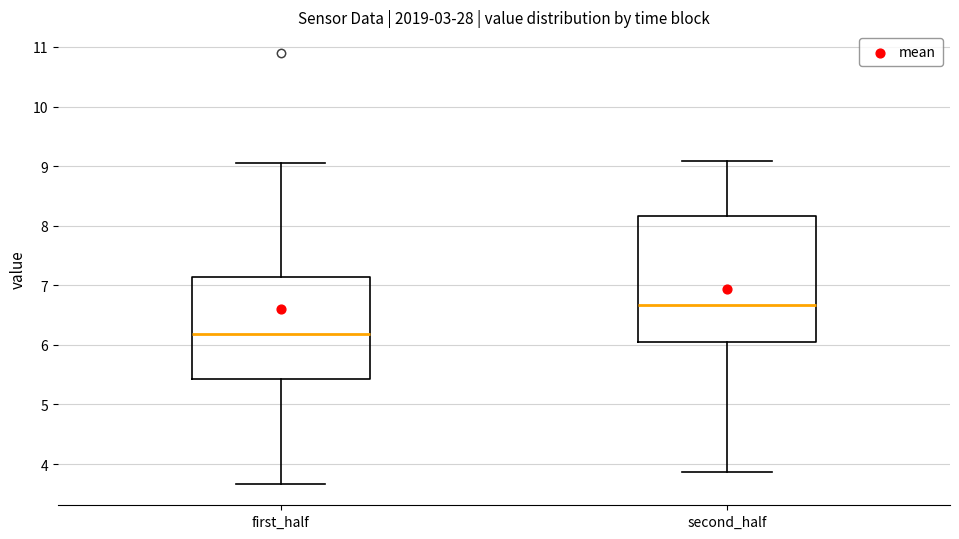

Comparing the boxes themselves (not the whiskers), which one is the tallest?

second_half